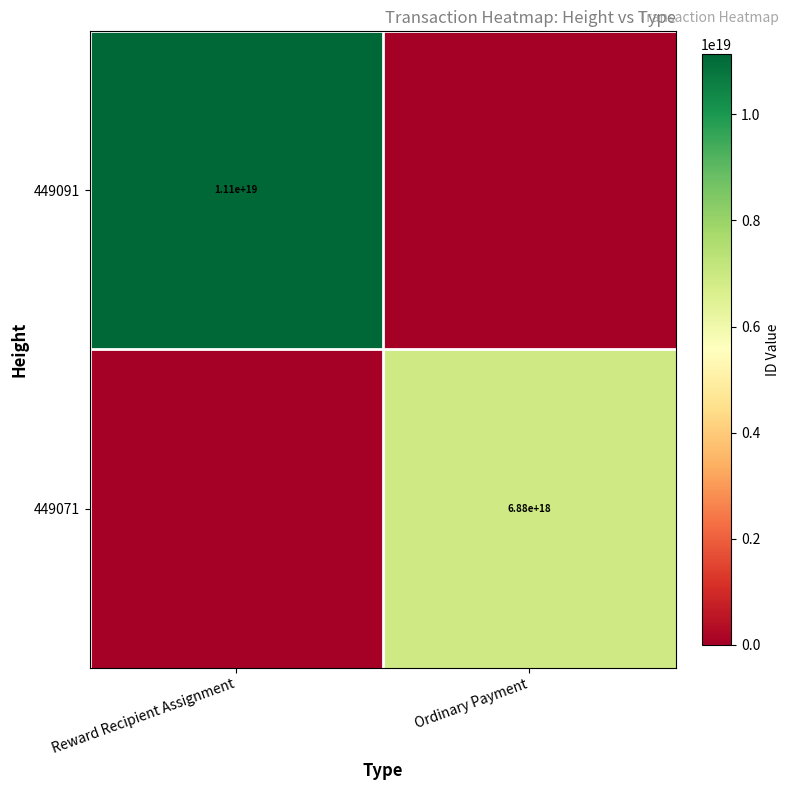

Is the value of 449091 at Reward Recipient Assignment greater than the value of 449071 at Ordinary Payment?

Yes